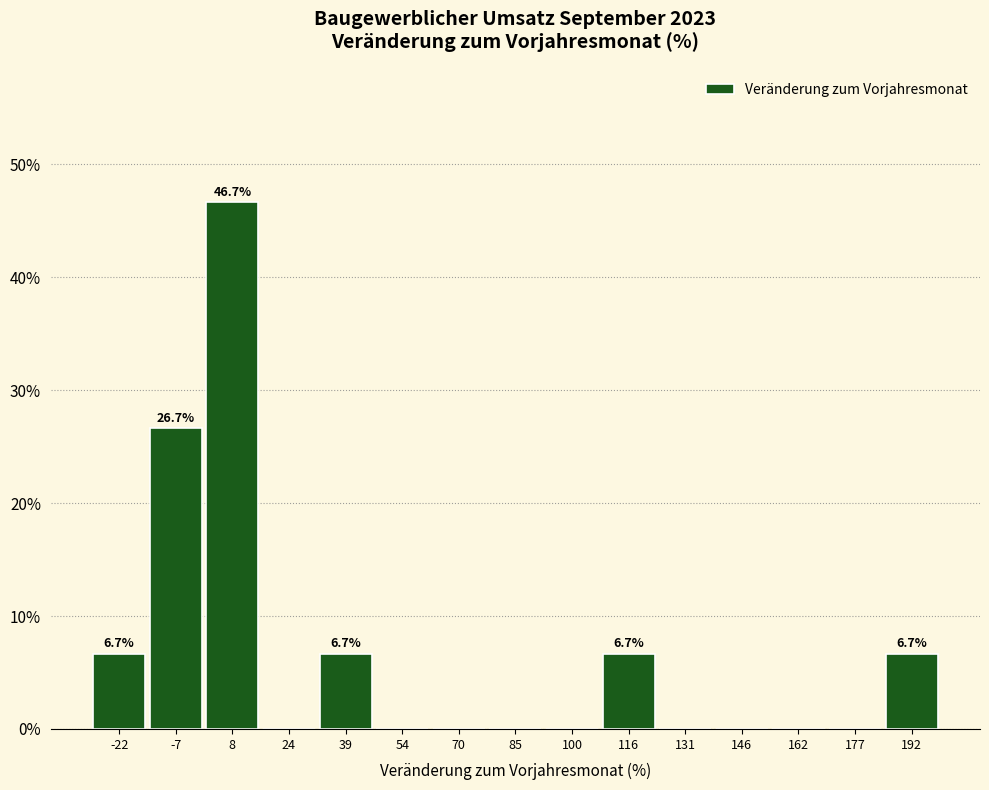

Which range on the x-axis has the tallest bar?

0 to 16